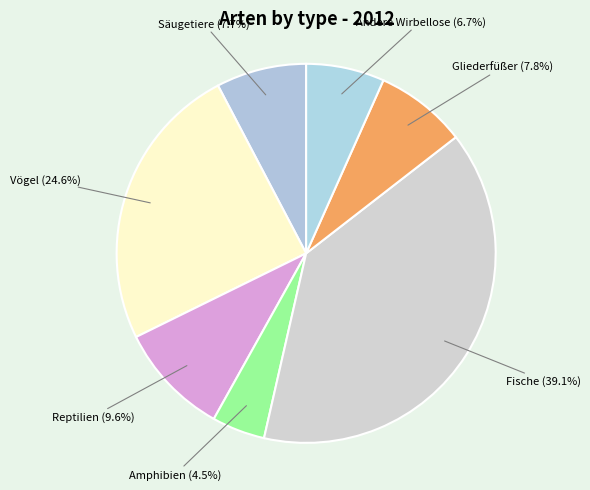

Is Vögel the majority of the pie?

No